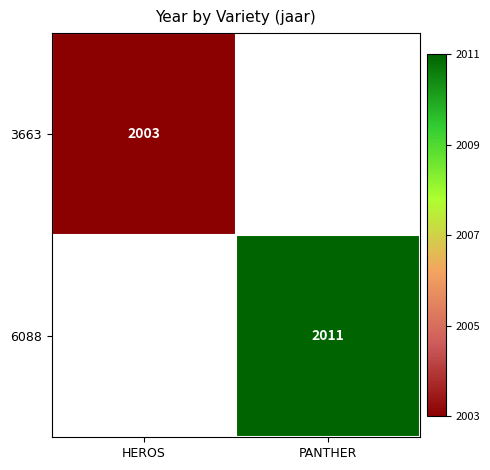

Is the value of 6088 at PANTHER greater than the value of 3663 at HEROS?

Yes